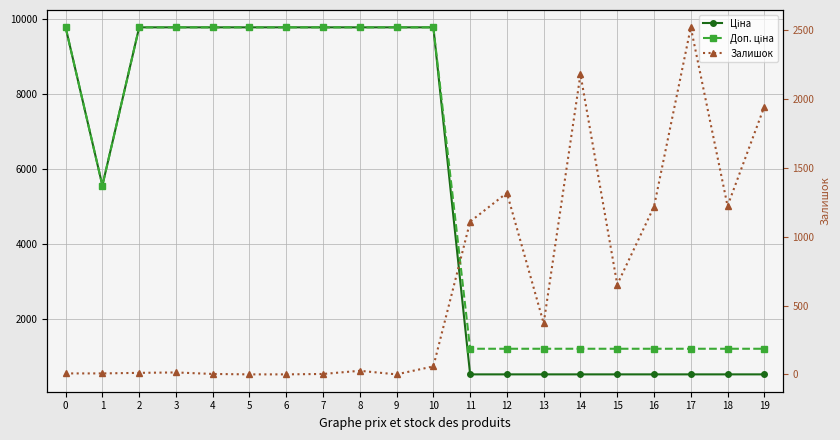

Where do Залишок and Ціна first cross each other?

10 and 11